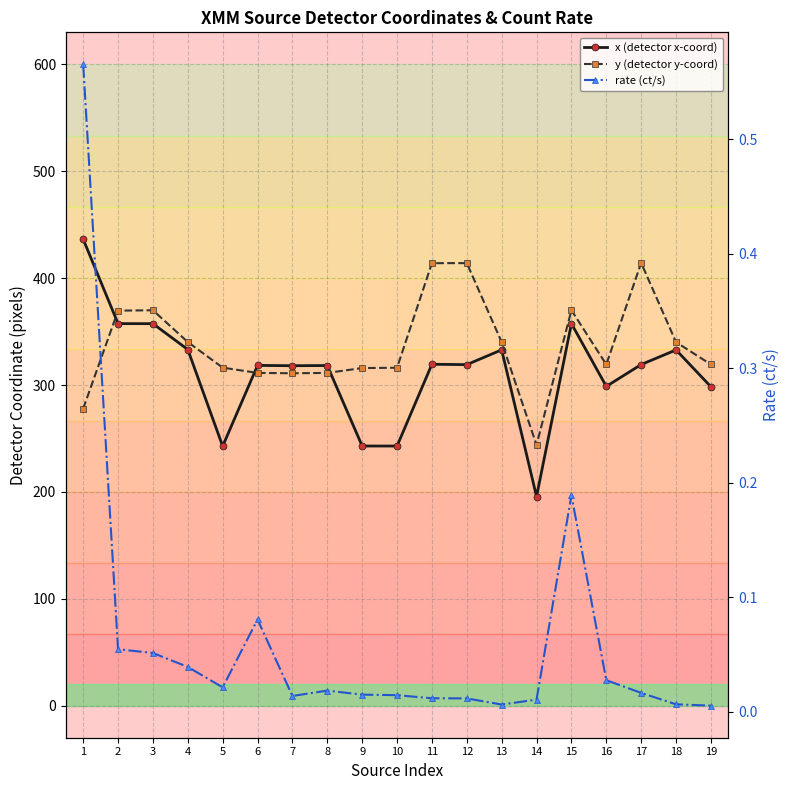

Which series has the largest range (max minus min)?

x (detector x-coord)